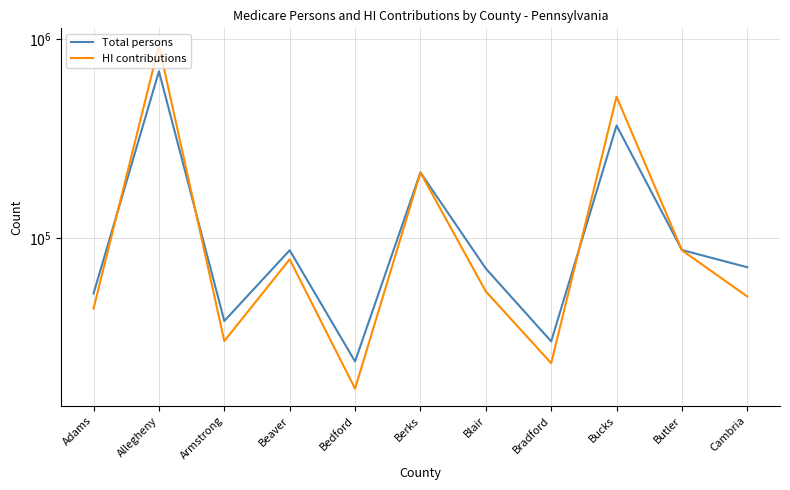

Reading left to right, extract all data points from this chart.

Total persons: 52458	690752	38163	86684	23868	213806	70129	30133	368340	86905	71175
HI contributions: 44094	931816	30244	78043	17405	213328	53792	23401	514763	86680	50690